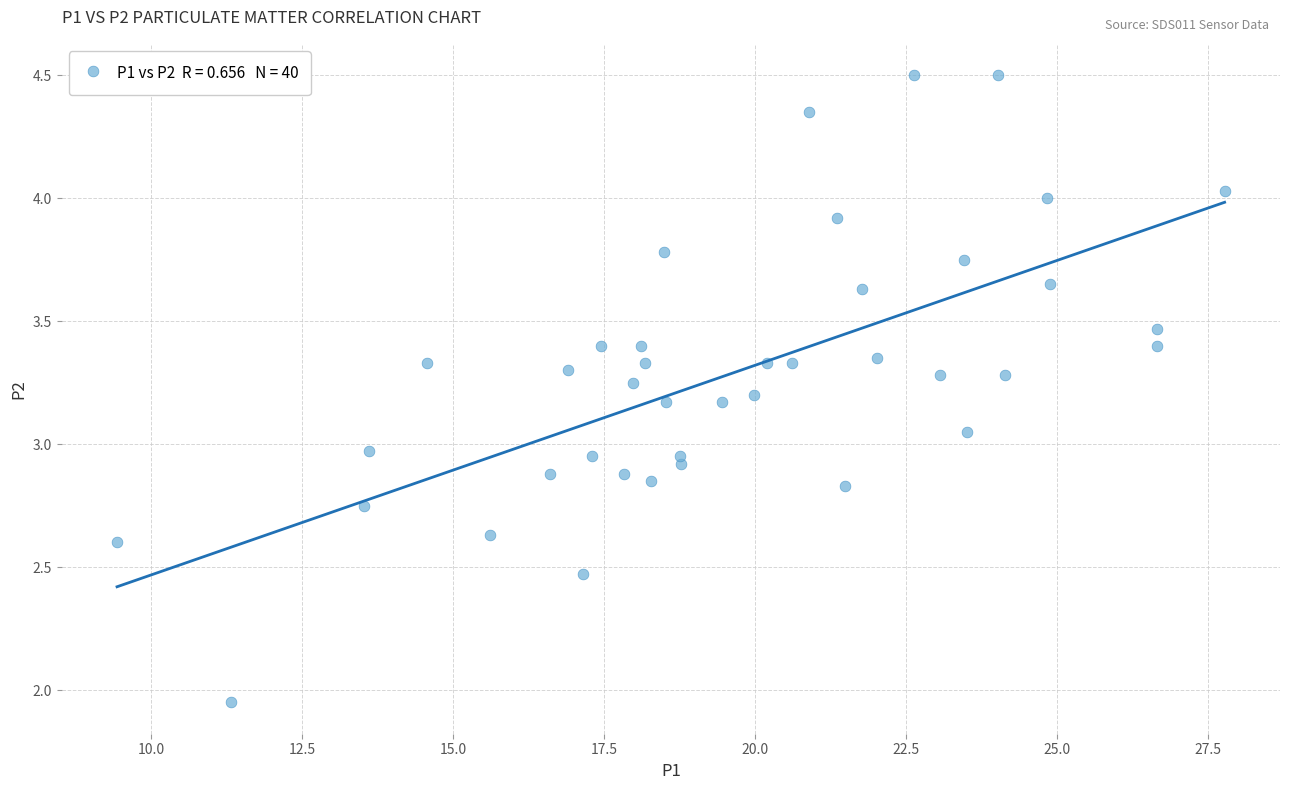

What is the range of X values (max minus min)?

18.3